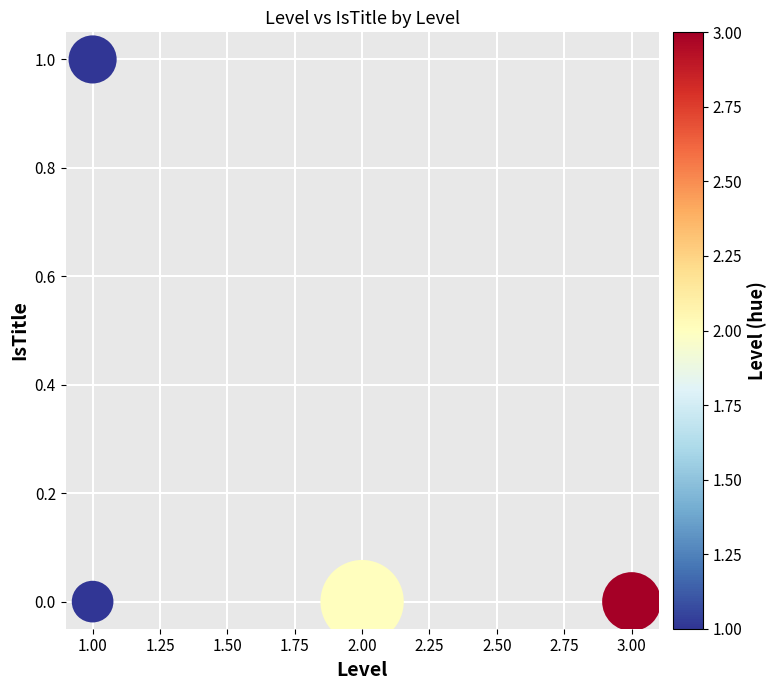

How many points are shown in the scatter plot?

4